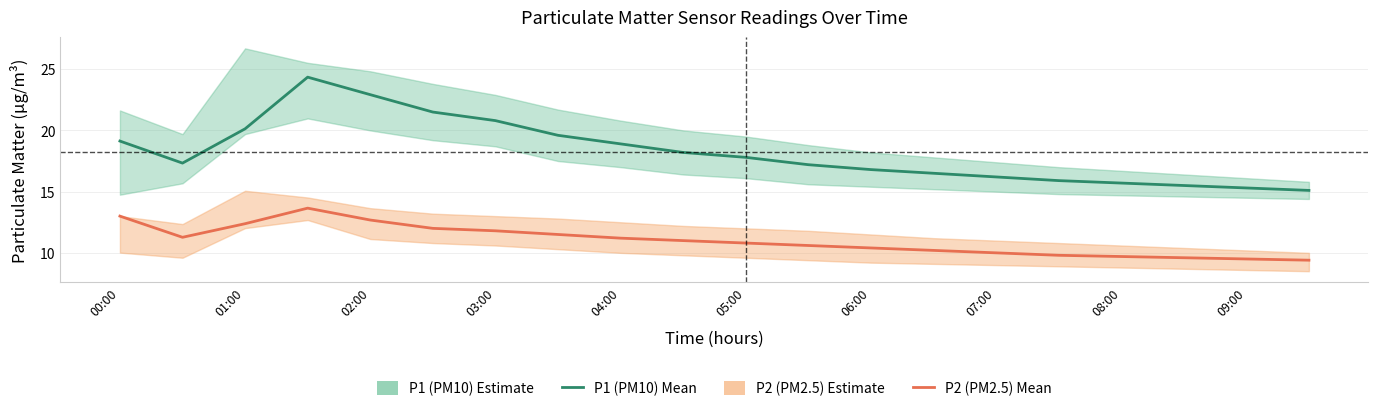

Which series changed the most between 00:00 and 05:00?

P2 (PM2.5)